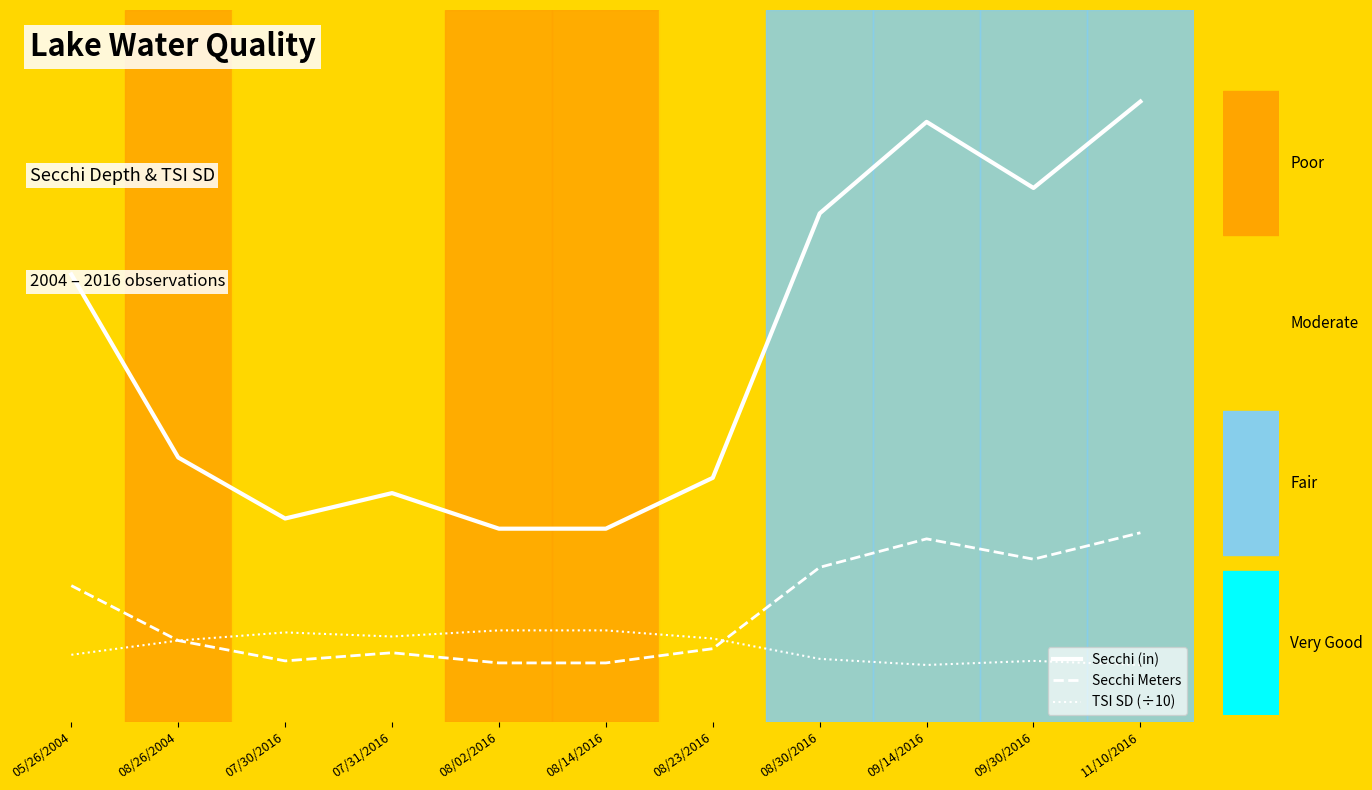

True or false: Secchi Meters and Secchi (in) intersect in this chart.

False